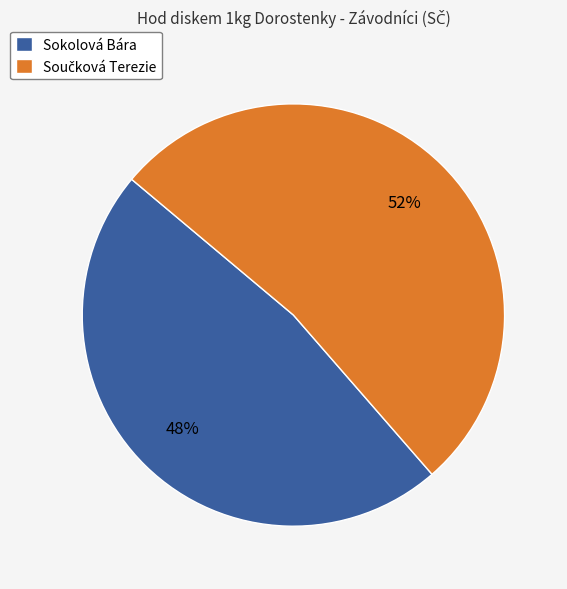

Does any single category account for the majority?

Yes